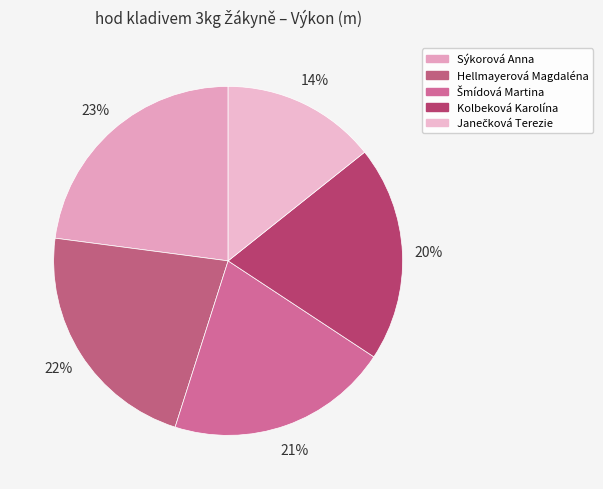

To the nearest percent, what is the average slice percentage?

20%